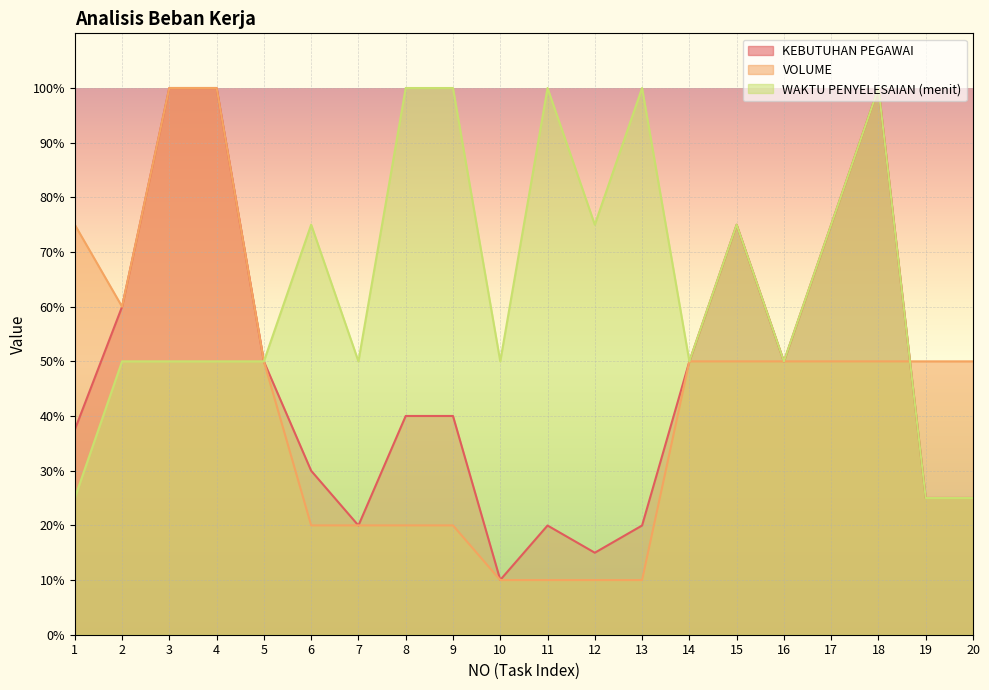

What is the difference between the KEBUTUHAN PEGAWAI values at 4 and 9?

60.0